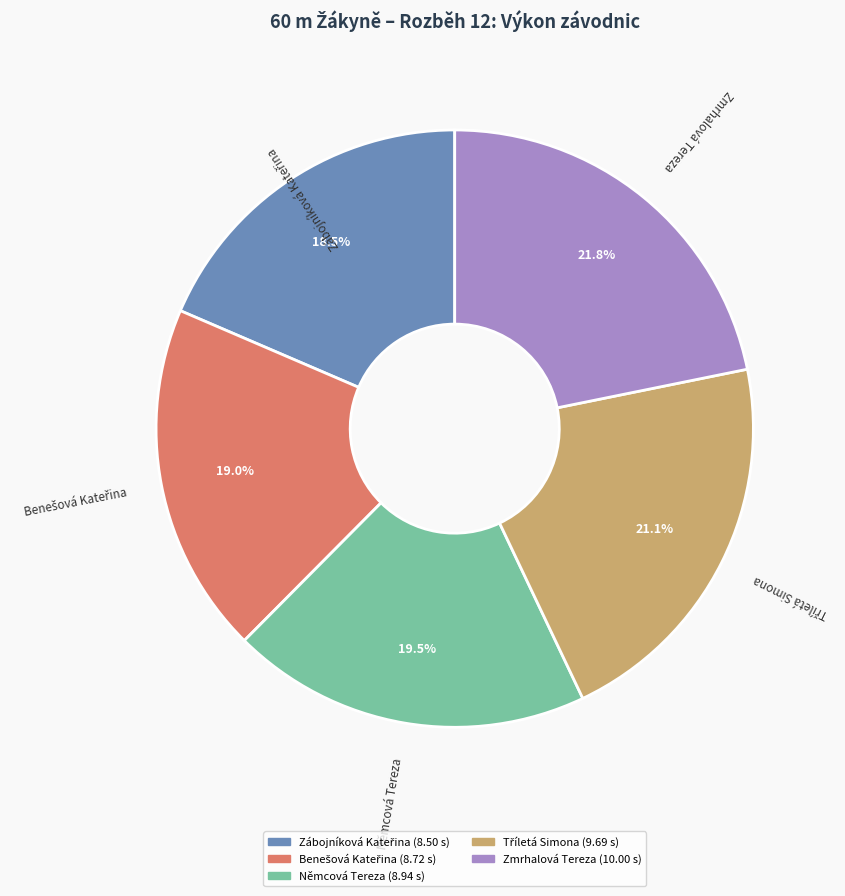

Does any single category account for the majority?

No